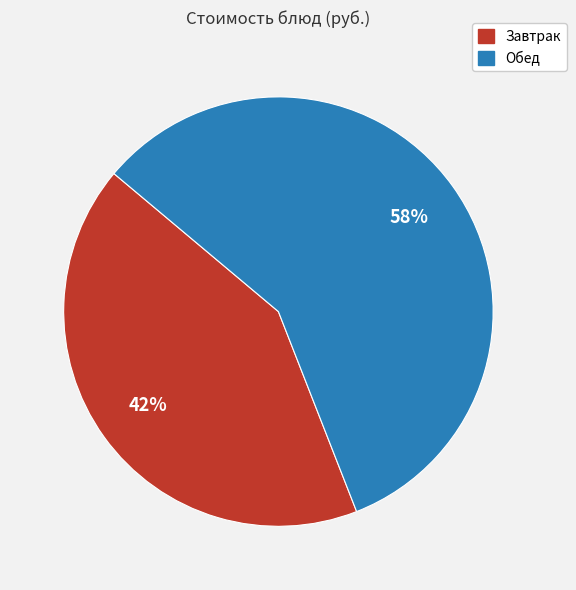

To the nearest percent, what is the average slice percentage?

50%